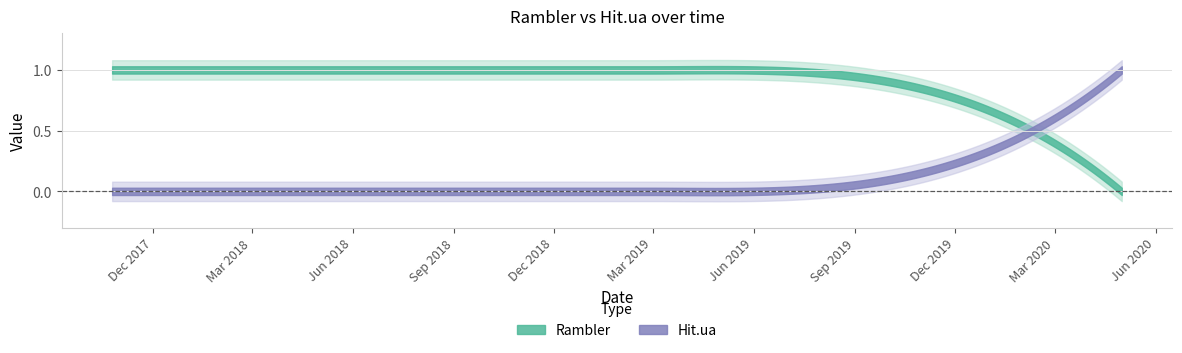

At how many categories does at least one series exceed 0?

12